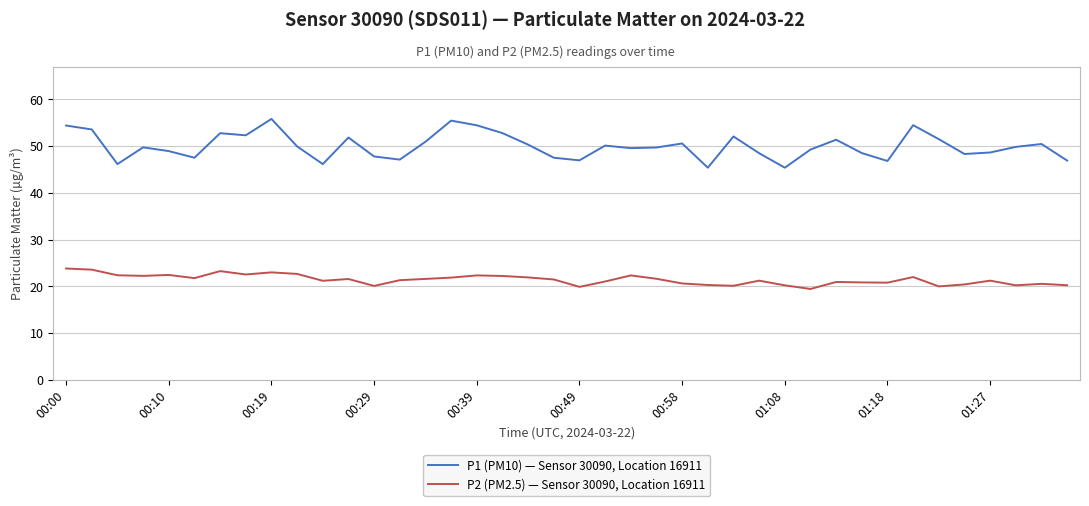

Is this an area chart (filled region under the line)?

No